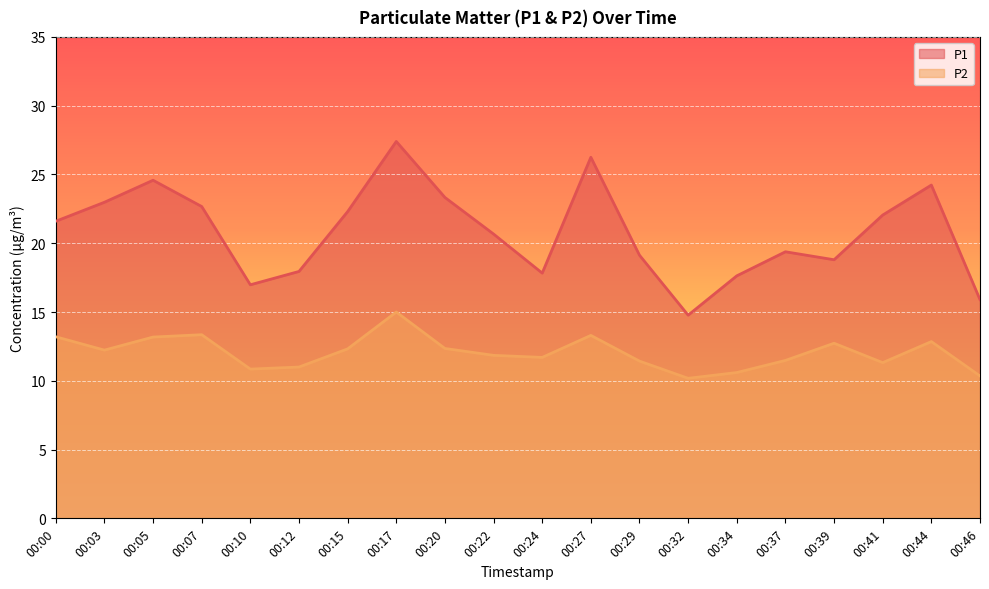

Count the number of categories in the chart.

20